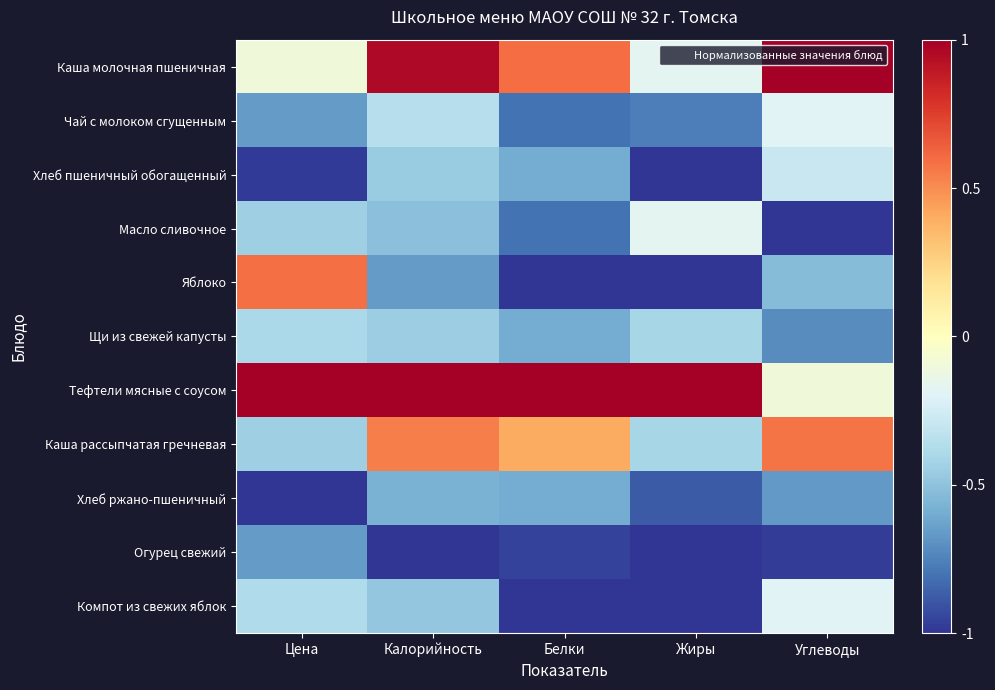

Reading left to right, list all the values displayed in this chart.

Каша молочная пшеничная: Цена=-0.1	Калорийность=1.0	Белки=0.6	Жиры=-0.2	Углеводы=1.0
Чай с молоком сгущенным: Цена=-0.7	Калорийность=-0.4	Белки=-0.8	Жиры=-0.8	Углеводы=-0.2
Хлеб пшеничный обогащенный: Цена=-1.0	Калорийность=-0.5	Белки=-0.6	Жиры=-1.0	Углеводы=-0.3
Масло сливочное: Цена=-0.4	Калорийность=-0.5	Белки=-0.8	Жиры=-0.2	Углеводы=-1.0
Яблоко: Цена=0.6	Калорийность=-0.7	Белки=-1.0	Жиры=-1.0	Углеводы=-0.5
Щи из свежей капусты: Цена=-0.4	Калорийность=-0.5	Белки=-0.6	Жиры=-0.4	Углеводы=-0.7
Тефтели мясные с соусом: Цена=1.0	Калорийность=1.0	Белки=1.0	Жиры=1.0	Углеводы=-0.1
Каша рассыпчатая гречневая: Цена=-0.4	Калорийность=0.5	Белки=0.4	Жиры=-0.4	Углеводы=0.6
Хлеб ржано-пшеничный: Цена=-1.0	Калорийность=-0.6	Белки=-0.6	Жиры=-0.9	Углеводы=-0.7
Огурец свежий: Цена=-0.7	Калорийность=-1.0	Белки=-1.0	Жиры=-1.0	Углеводы=-1.0
Компот из свежих яблок: Цена=-0.4	Калорийность=-0.5	Белки=-1.0	Жиры=-1.0	Углеводы=-0.2